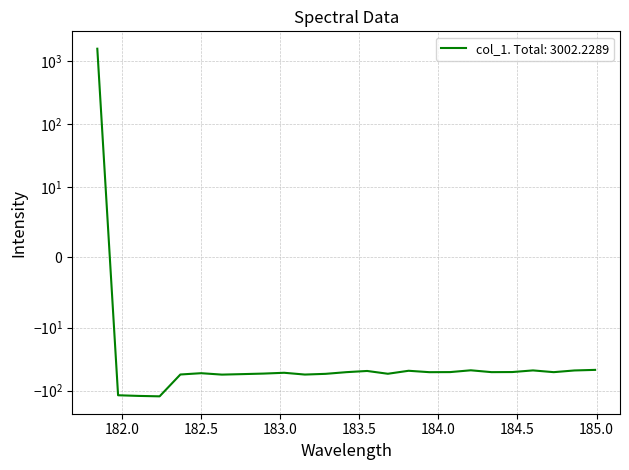

Reading right to left, transcribe all the data shown in this chart.

184.9911297472=-46.9	184.8600909338=-47.9	184.7290361848=-50.9	184.5979655002=-47.8	184.46687888=-50.7	184.3357763242=-50.9	184.2046578328=-47.6	184.0735234058=-50.8	183.9423730432=-50.9	183.811206745=-48.4	183.6800245112=-54.0	183.5488263418=-48.7	183.4176122368=-50.9	183.2863821962=-54.1	183.15513622=-55.6	183.0238743082=-52.1	182.8925964608=-53.6	182.7613026778=-54.7	182.6299929592=-55.7	182.498667305=-52.9	182.3673257152=-55.4	182.2359681898=-123.0	182.1045947288=-121.1	181.9732053322=-118.2	181.8418=1559.6